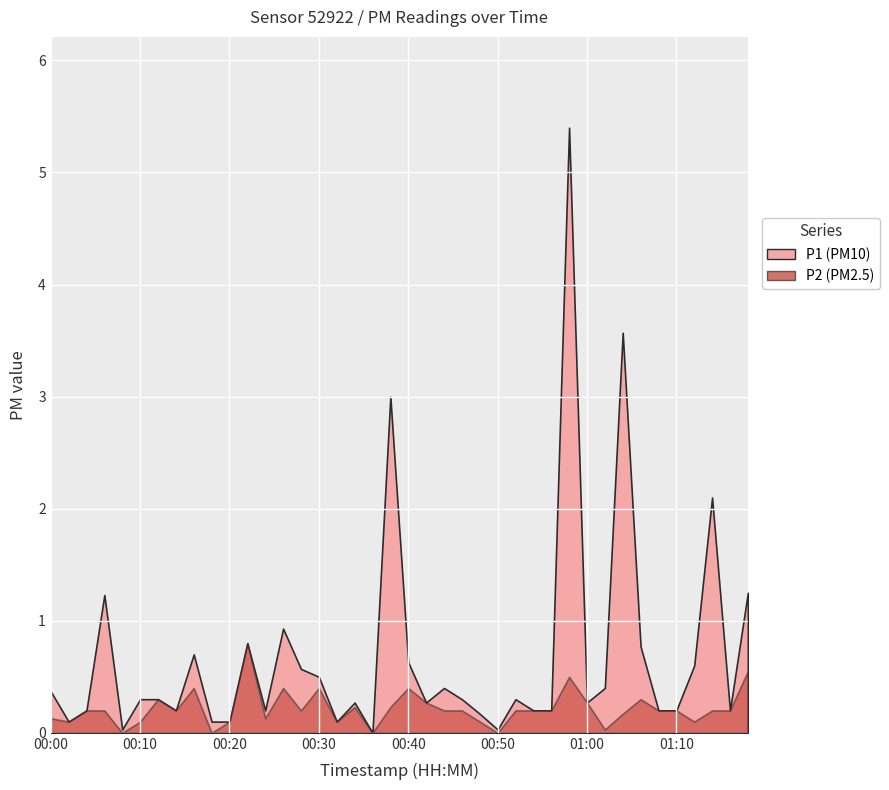

Reading left to right, what are all the values shown in this chart?

P1: 0.4	0.1	0.2	1.2	0.0	0.3	0.3	0.2	0.7	0.1	0.1	0.8	0.2	0.9	0.6	0.5	0.1	0.3	0.0	3.0	0.6	0.3	0.4	0.3	0.2	0.0	0.3	0.2	0.2	5.4	0.3	0.4	3.6	0.8	0.2	0.2	0.6	2.1	0.2	1.2
P2: 0.1	0.1	0.2	0.2	0.0	0.1	0.3	0.2	0.4	0.0	0.1	0.8	0.1	0.4	0.2	0.4	0.1	0.2	0.0	0.2	0.4	0.3	0.2	0.2	0.1	0.0	0.2	0.2	0.2	0.5	0.3	0.0	0.2	0.3	0.2	0.2	0.1	0.2	0.2	0.6